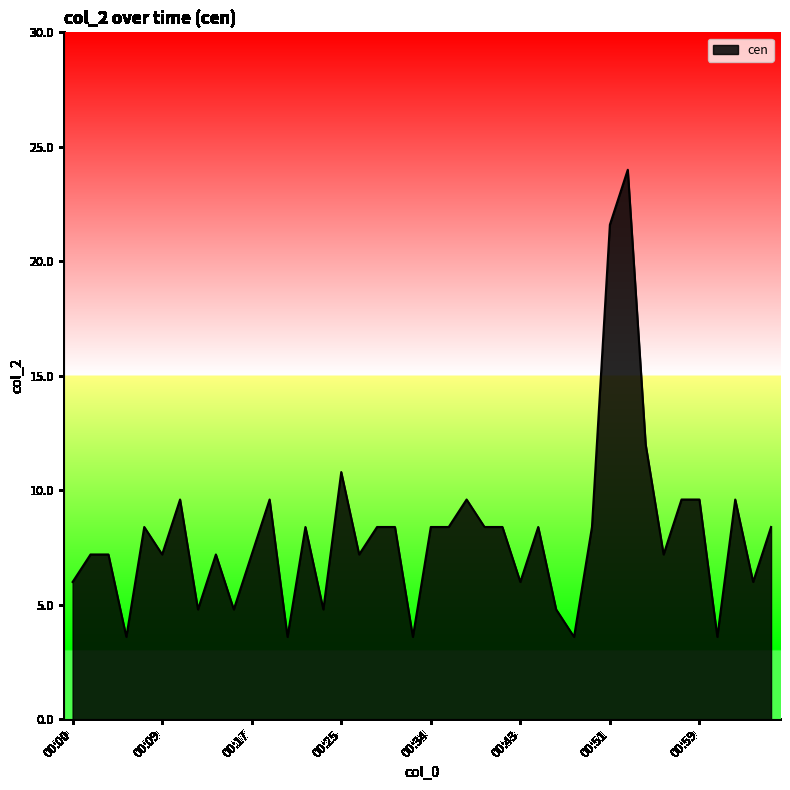

What is the greatest value displayed?

24.0